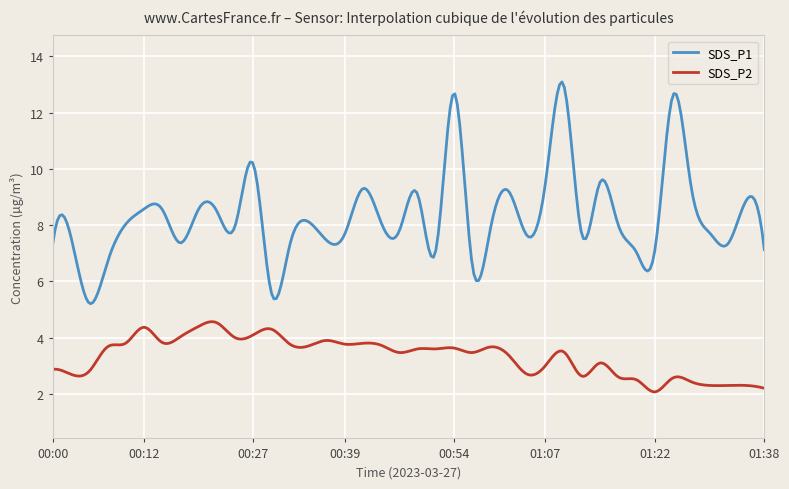

Which series has the largest range (max minus min)?

SDS_P1